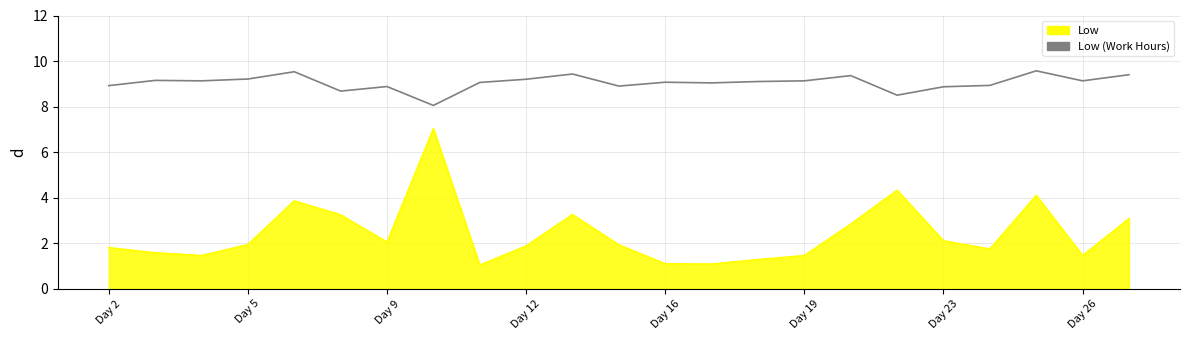

What is the difference between the maximum and minimum values in the Low (Work Hours) series?

1.5